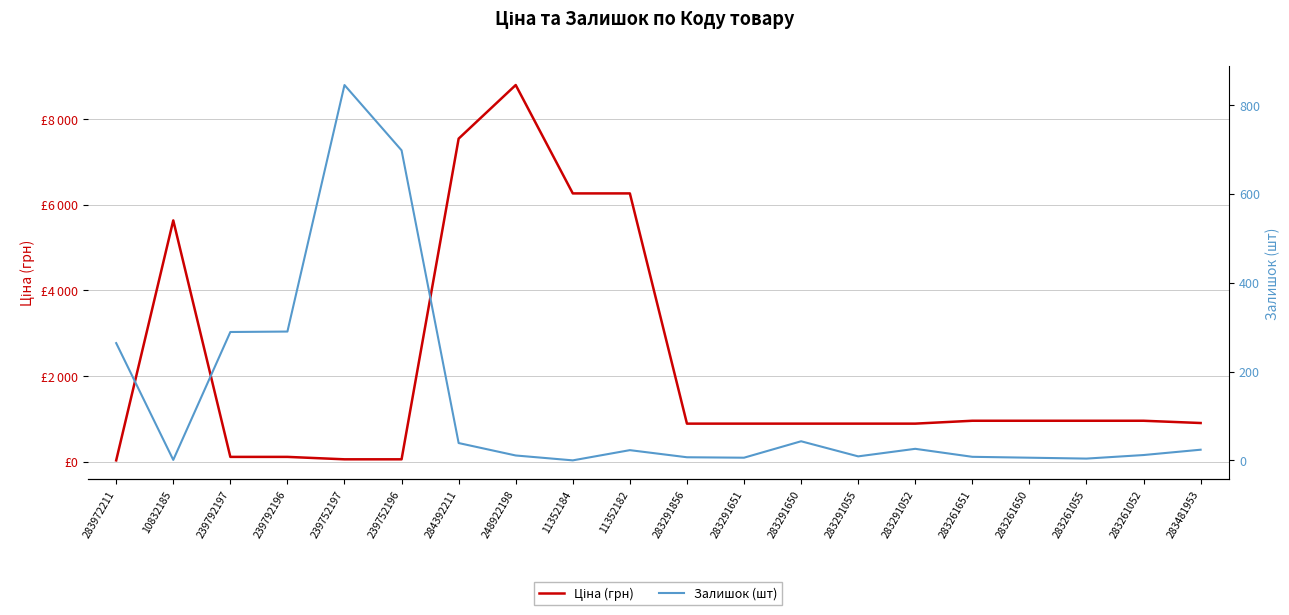

What is the difference between the highest and lowest values at 283261052?

945.1